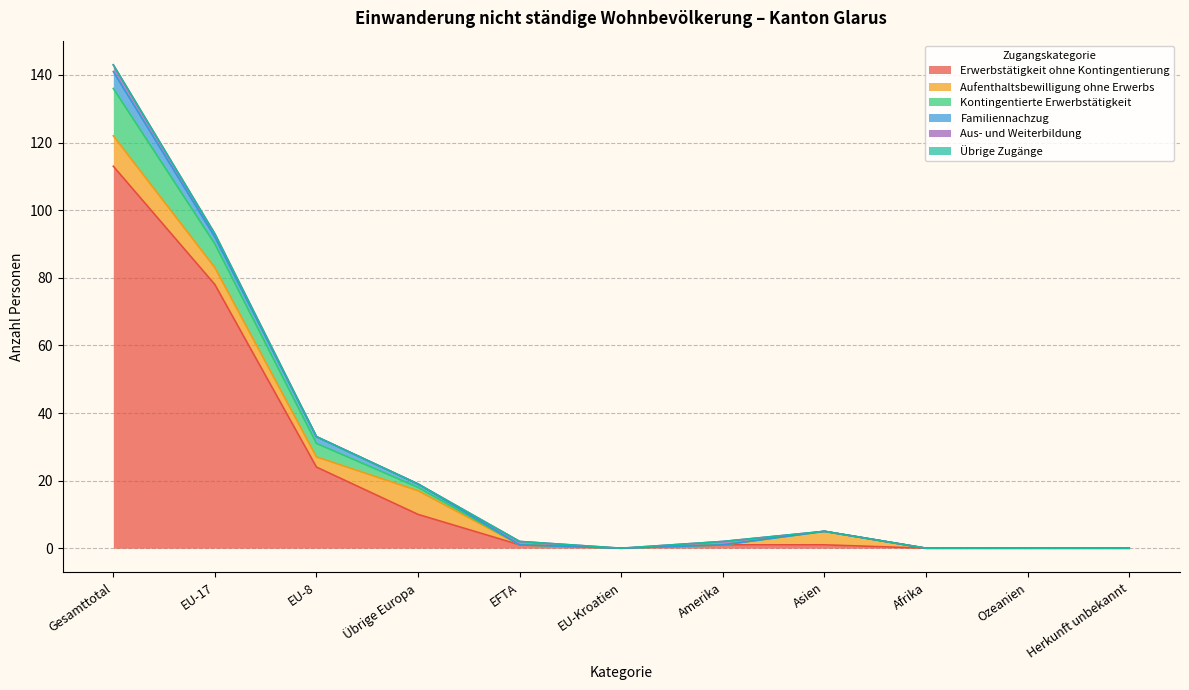

At which category is the sum across all series the highest?

Gesamttotal